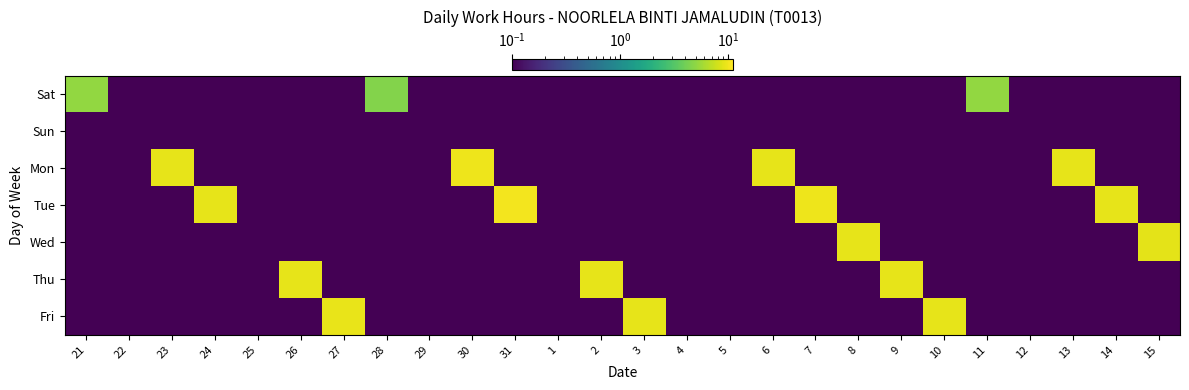

Rank the series by their maximum value, from lowest to highest.

Sun, Sat, Wed, Thu, Fri, Mon, Tue